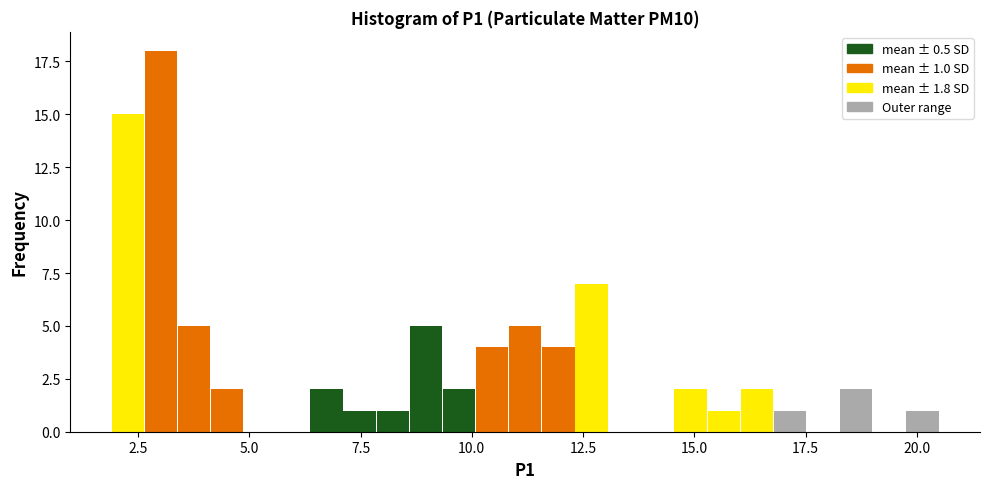

Around what value on the x-axis is the tallest bar? Give the approximate position of its centre, as read against the axis.

3.0